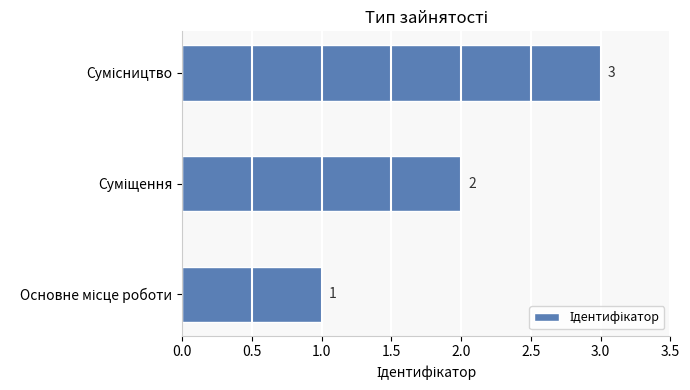

What is the maximum value shown in the chart?

3